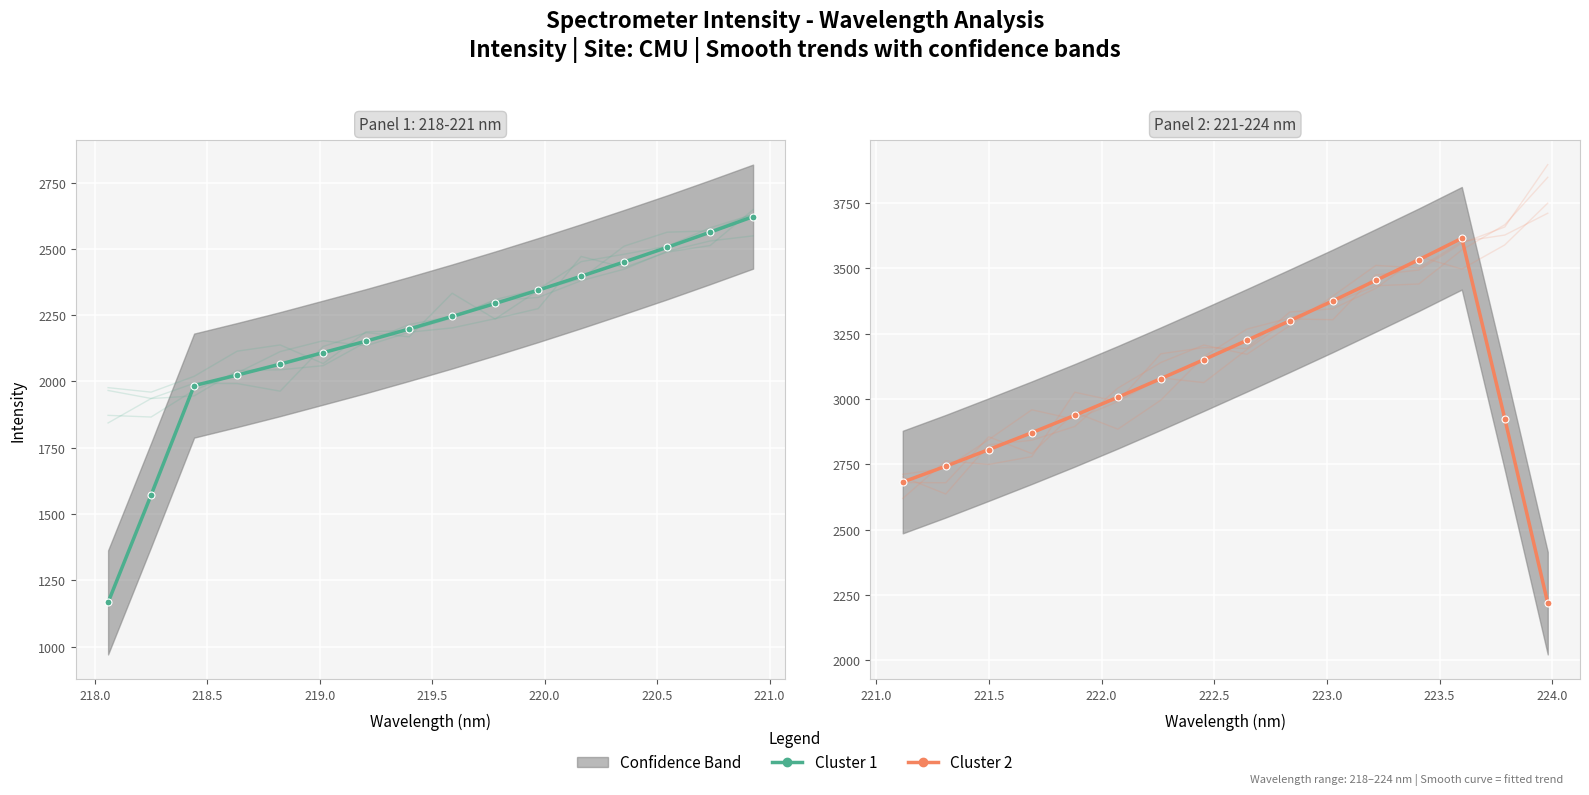

Between 218.0 and 221.5, which is larger?

221.5